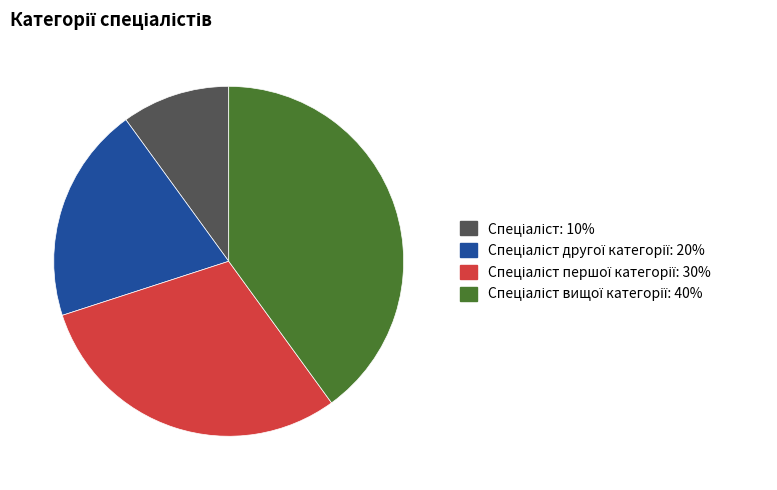

Count the number of slices in the pie.

4